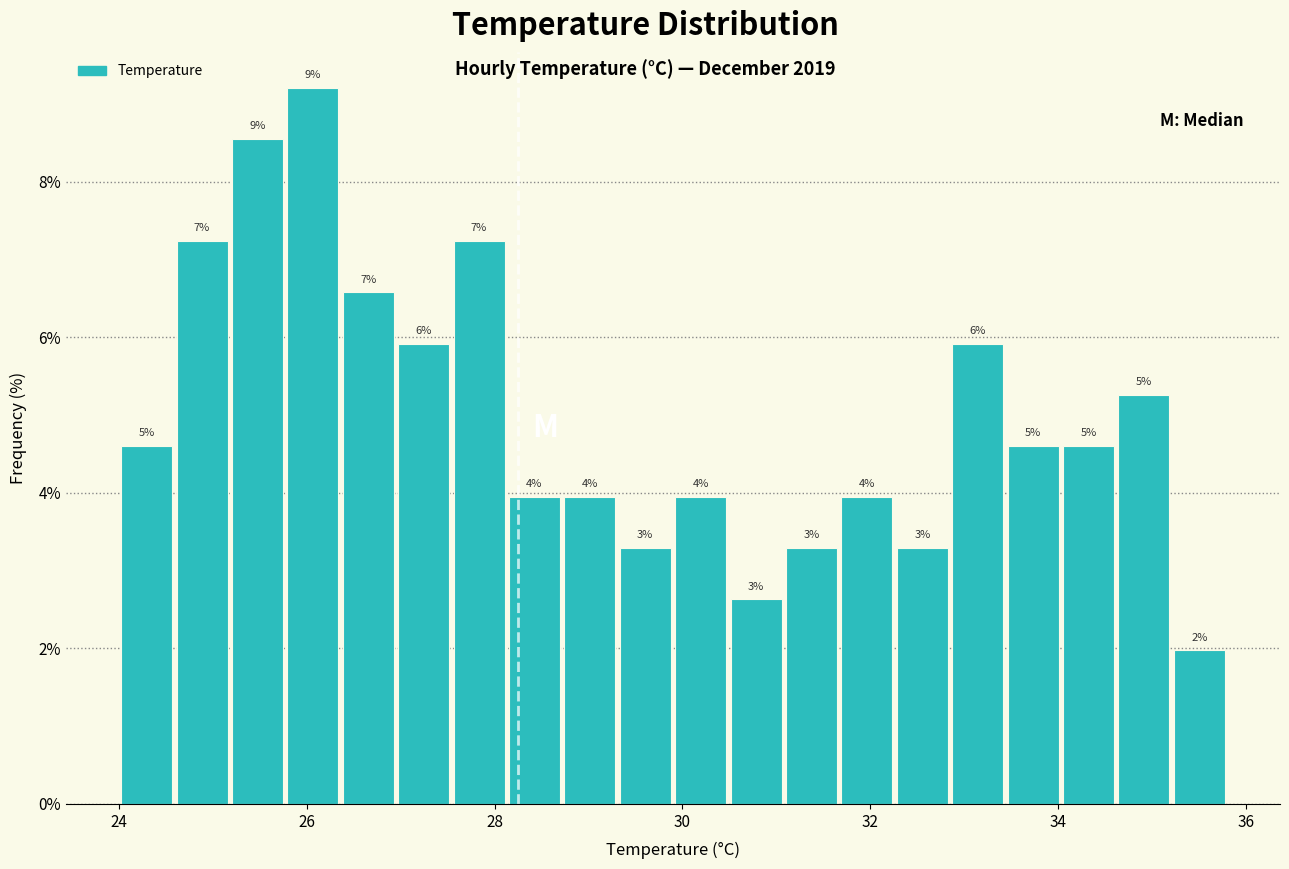

Read against the x-axis, roughly where is the centre of the tallest bar?

26.0